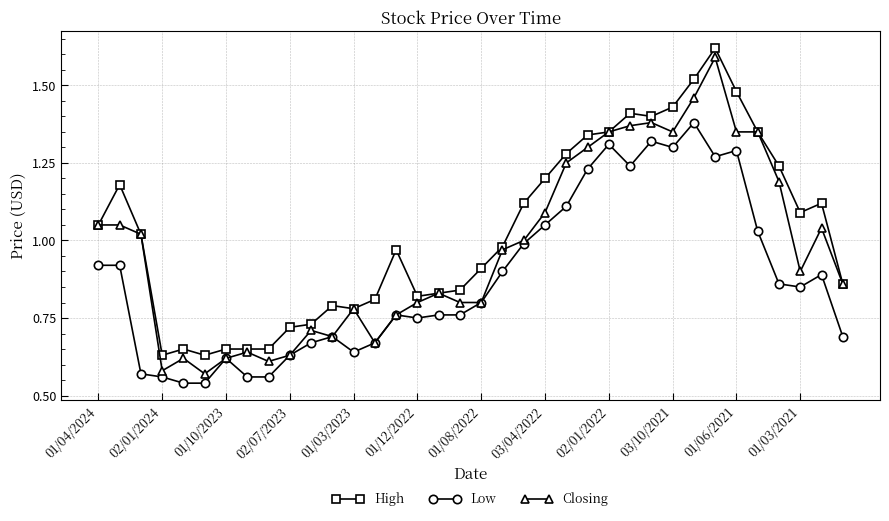

True or false: High and Low intersect in this chart.

False